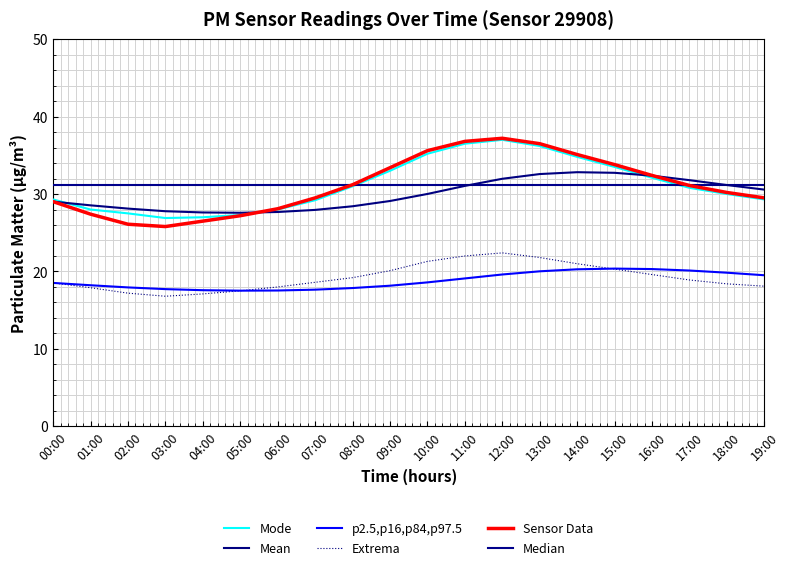

True or false: p2.5,p16,p84,p97.5 has more than 0 points higher than both neighbors.

True